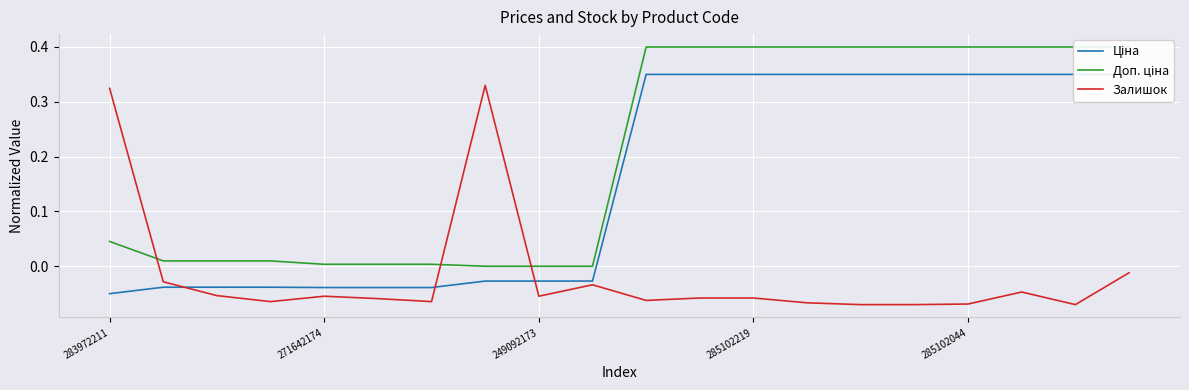

What is the highest value of the Залишок series?

0.3